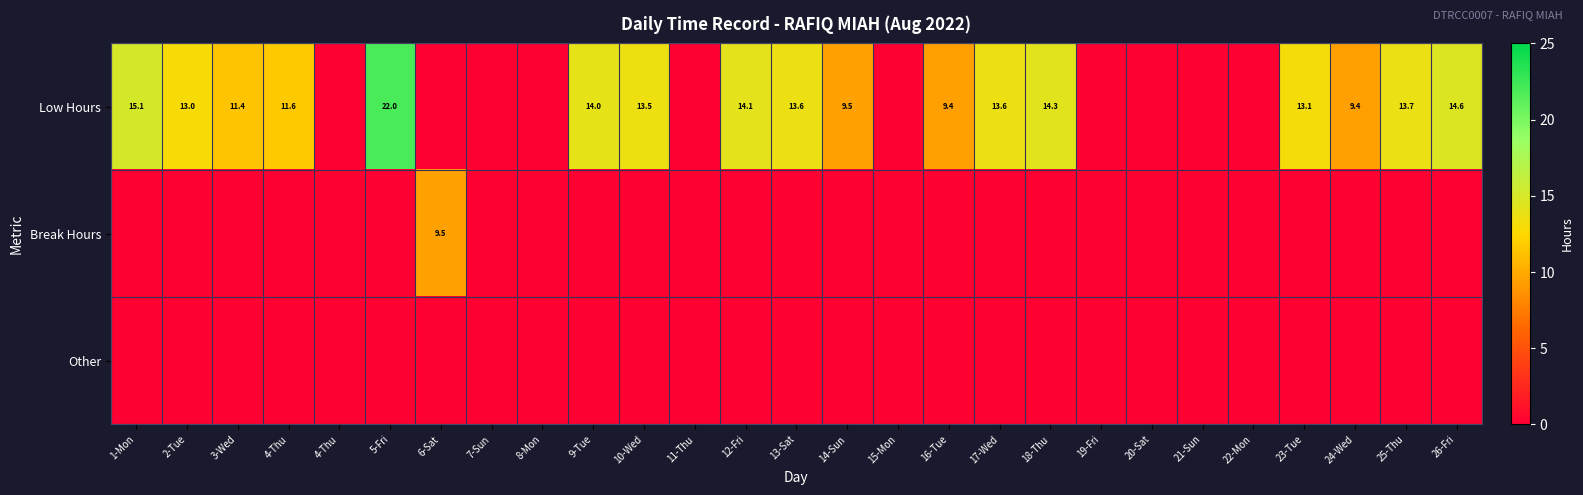

Which category has the lowest value across all series?

4-Thu